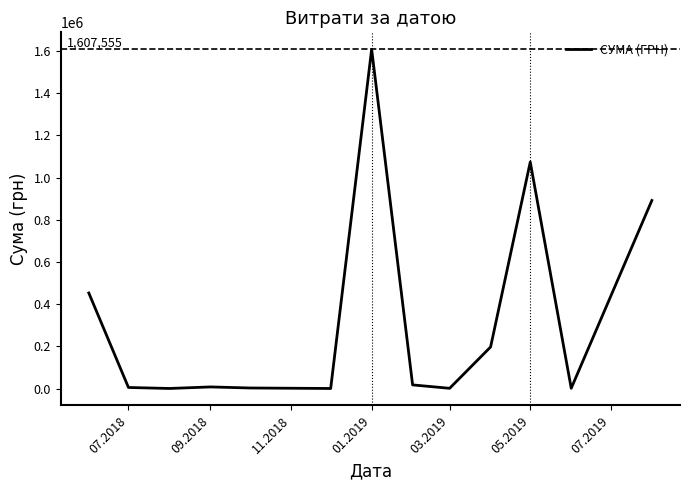

What is the greatest value displayed?

1607555.4